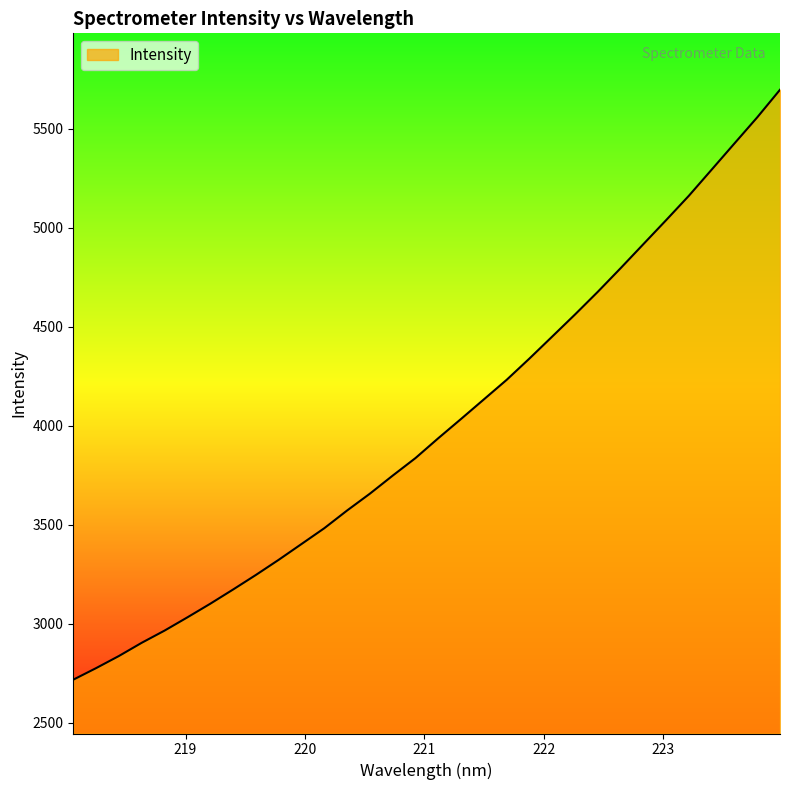

What is the greatest value displayed?

5696.2